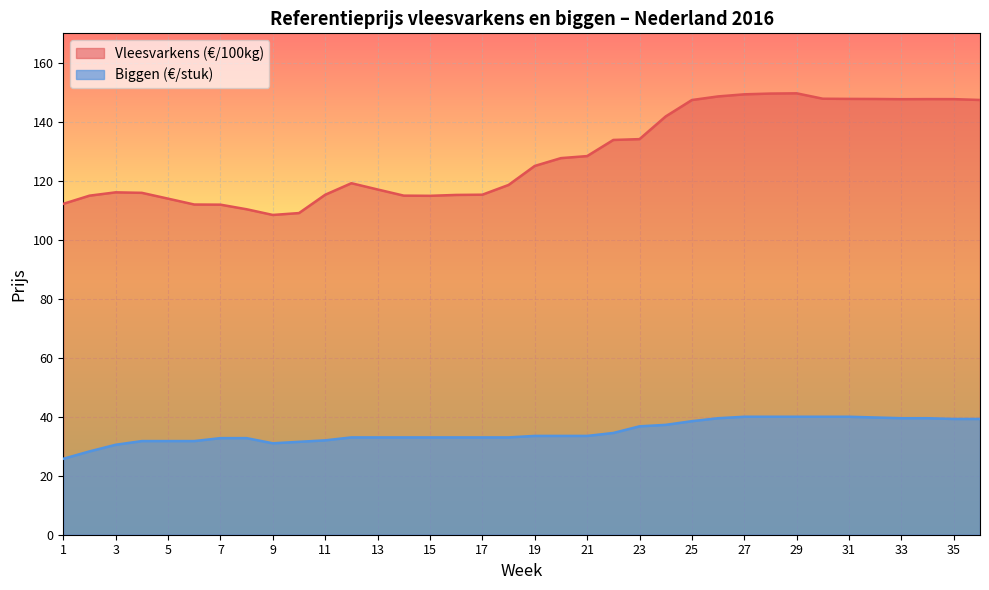

What are all the series names shown in the legend?

Vleesvarkens (€/100kg), Biggen (€/stuk)